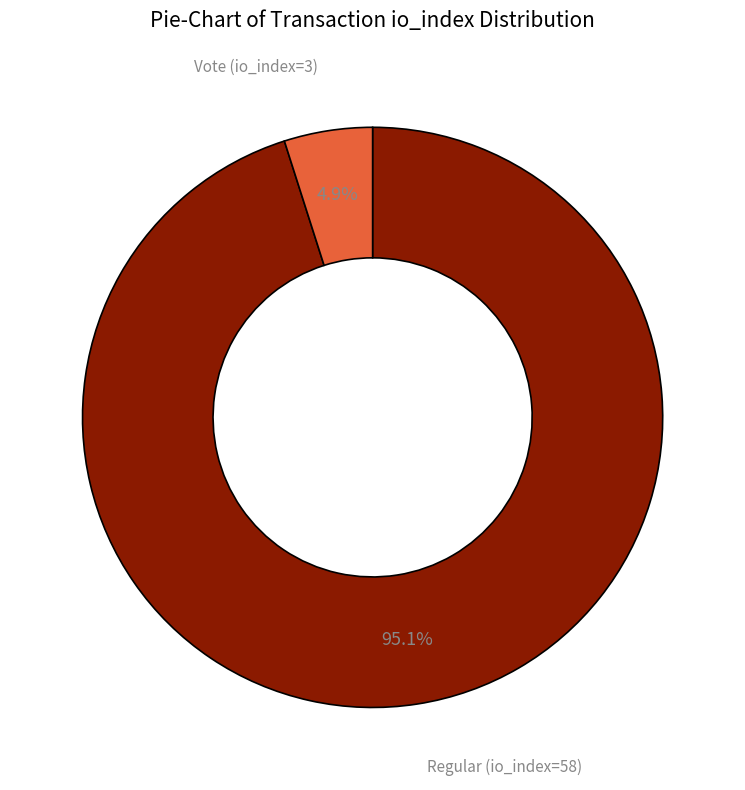

To the nearest percent, what is the average slice percentage?

50%